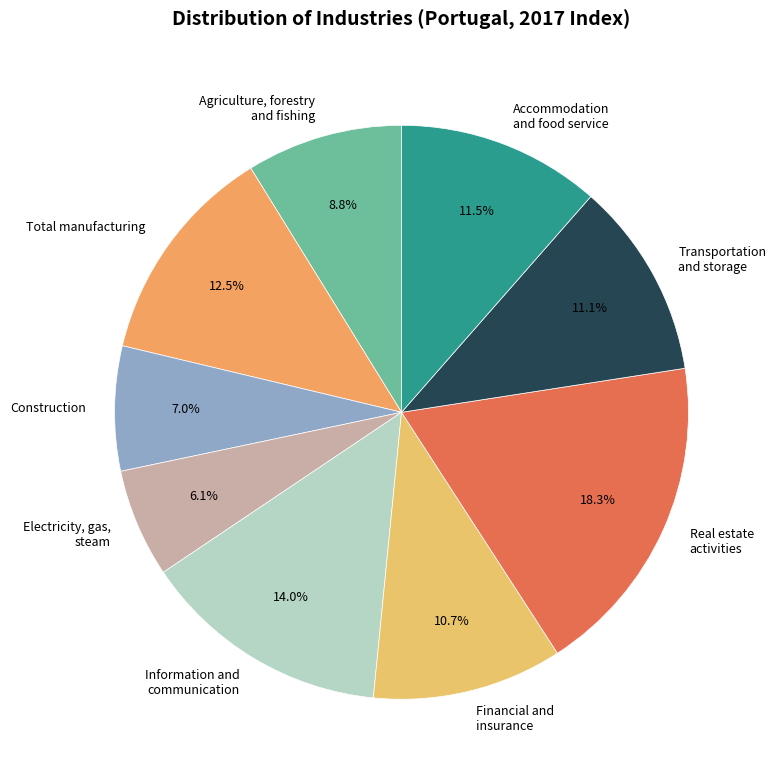

How many segments does this pie chart have?

9